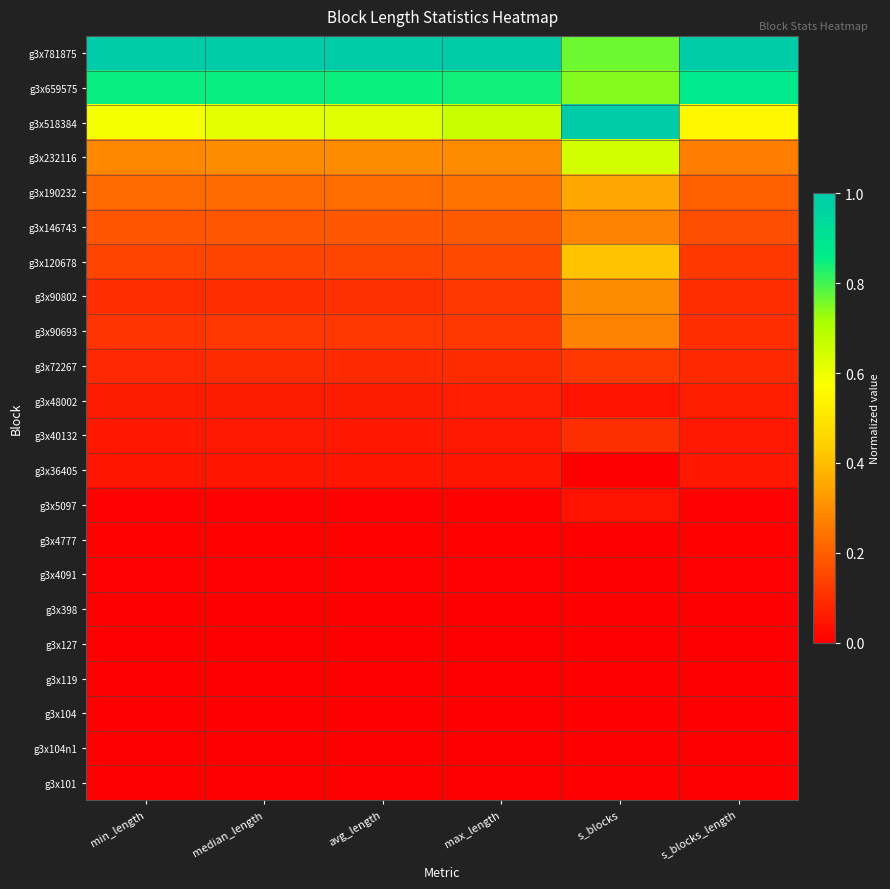

Reading right to left, what are all the values shown in this chart?

g3x781875: s_blocks_length=1.0	s_blocks=0.8	max_length=1.0	avg_length=1.0	median_length=1.0	min_length=1.0
g3x659575: s_blocks_length=0.9	s_blocks=0.7	max_length=0.8	avg_length=0.8	median_length=0.8	min_length=0.8
g3x518384: s_blocks_length=0.6	s_blocks=1.0	max_length=0.7	avg_length=0.6	median_length=0.6	min_length=0.6
g3x232116: s_blocks_length=0.3	s_blocks=0.6	max_length=0.3	avg_length=0.3	median_length=0.3	min_length=0.3
g3x190232: s_blocks_length=0.2	s_blocks=0.4	max_length=0.2	avg_length=0.2	median_length=0.2	min_length=0.2
g3x146743: s_blocks_length=0.2	s_blocks=0.3	max_length=0.2	avg_length=0.2	median_length=0.2	min_length=0.2
g3x120678: s_blocks_length=0.1	s_blocks=0.4	max_length=0.2	avg_length=0.1	median_length=0.1	min_length=0.1
g3x90802: s_blocks_length=0.1	s_blocks=0.3	max_length=0.1	avg_length=0.1	median_length=0.1	min_length=0.1
g3x90693: s_blocks_length=0.1	s_blocks=0.3	max_length=0.1	avg_length=0.1	median_length=0.1	min_length=0.1
g3x72267: s_blocks_length=0.1	s_blocks=0.1	max_length=0.1	avg_length=0.1	median_length=0.1	min_length=0.1
g3x48002: s_blocks_length=0.1	s_blocks=0.0	max_length=0.1	avg_length=0.1	median_length=0.1	min_length=0.1
g3x40132: s_blocks_length=0.1	s_blocks=0.1	max_length=0.1	avg_length=0.1	median_length=0.1	min_length=0.1
g3x36405: s_blocks_length=0.0	s_blocks=0.0	max_length=0.0	avg_length=0.0	median_length=0.0	min_length=0.0
g3x5097: s_blocks_length=0.0	s_blocks=0.0	max_length=0.0	avg_length=0.0	median_length=0.0	min_length=0.0
g3x4777: s_blocks_length=0.0	s_blocks=0.0	max_length=0.0	avg_length=0.0	median_length=0.0	min_length=0.0
g3x4091: s_blocks_length=0.0	s_blocks=0.0	max_length=0.0	avg_length=0.0	median_length=0.0	min_length=0.0
g3x398: s_blocks_length=0.0	s_blocks=0.0	max_length=0.0	avg_length=0.0	median_length=0.0	min_length=0.0
g3x127: s_blocks_length=0.0	s_blocks=0.0	max_length=0.0	avg_length=0.0	median_length=0.0	min_length=0.0
g3x119: s_blocks_length=0.0	s_blocks=0.0	max_length=0.0	avg_length=0.0	median_length=0.0	min_length=0.0
g3x104: s_blocks_length=0.0	s_blocks=0.0	max_length=0.0	avg_length=0.0	median_length=0.0	min_length=0.0
g3x104n1: s_blocks_length=0.0	s_blocks=0.0	max_length=0.0	avg_length=0.0	median_length=0.0	min_length=0.0
g3x101: s_blocks_length=0.0	s_blocks=0.0	max_length=0.0	avg_length=0.0	median_length=0.0	min_length=0.0